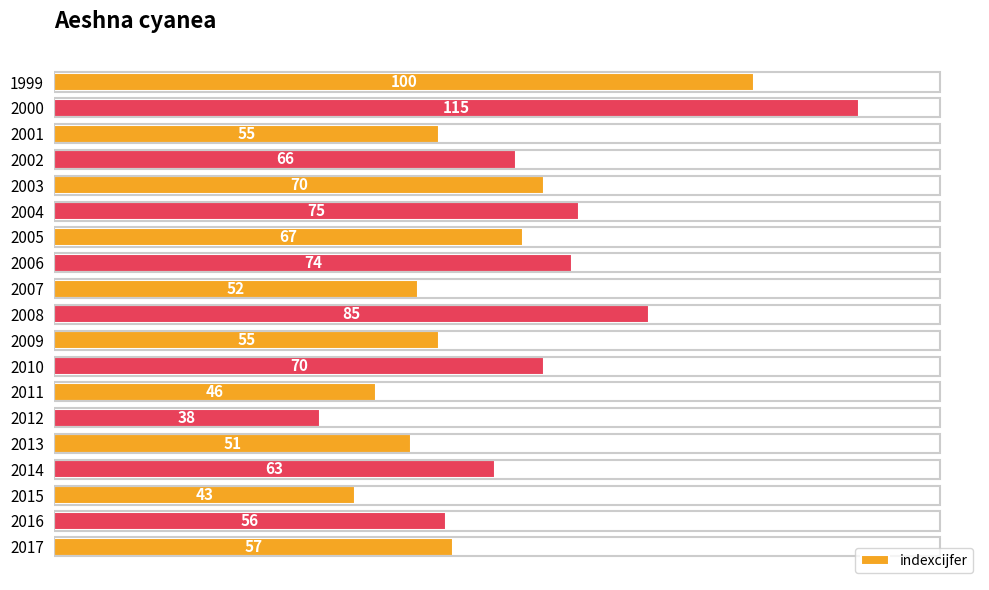

What is the minimum value shown in the chart?

38